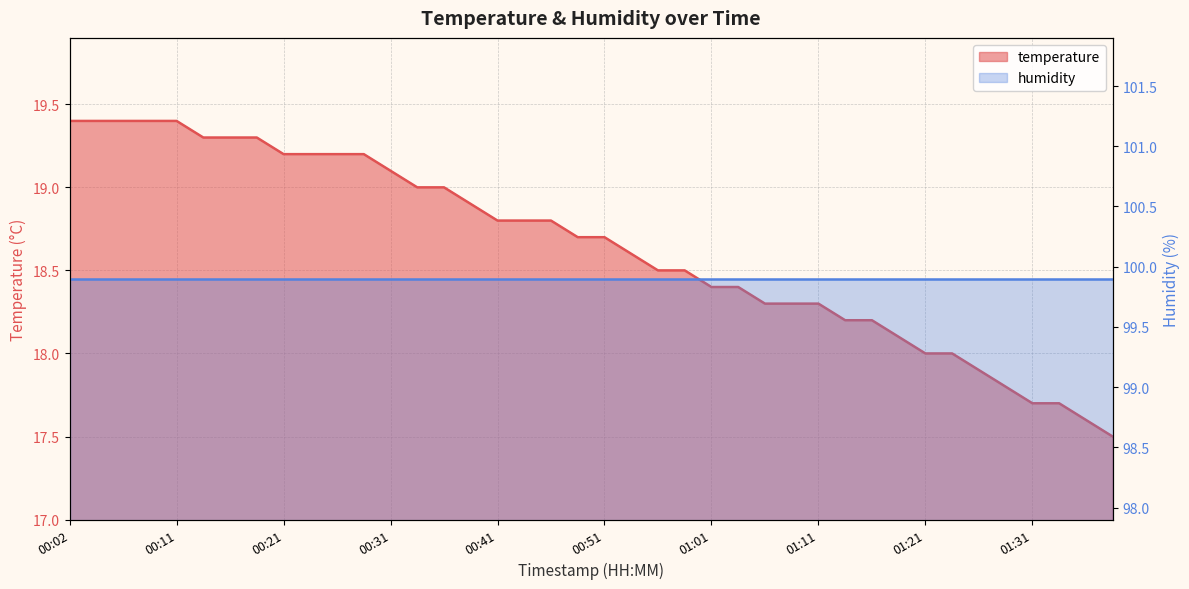

Read the value at 01:13.

18.2